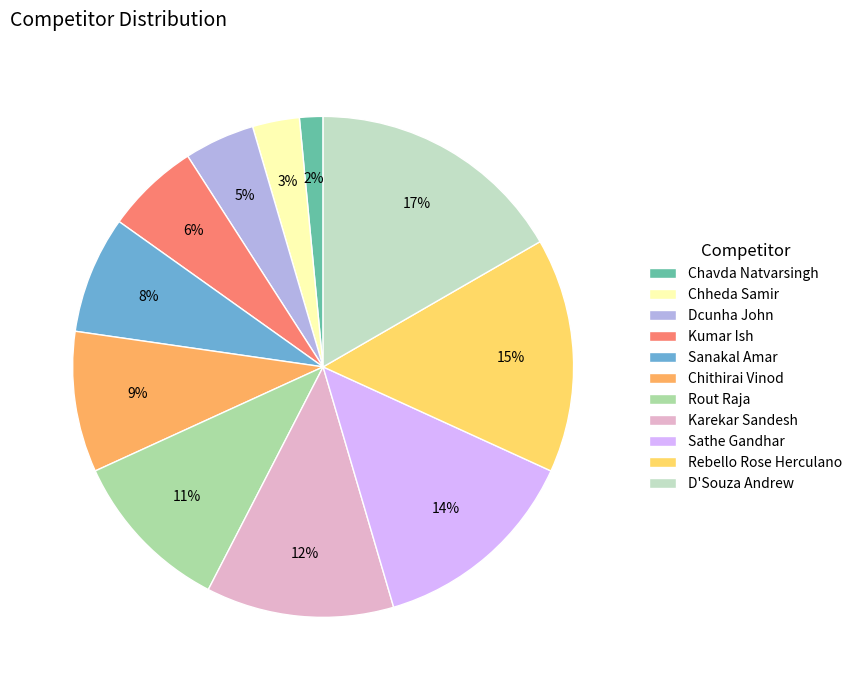

To the nearest percent, what portion does Kumar Ish represent?

6%